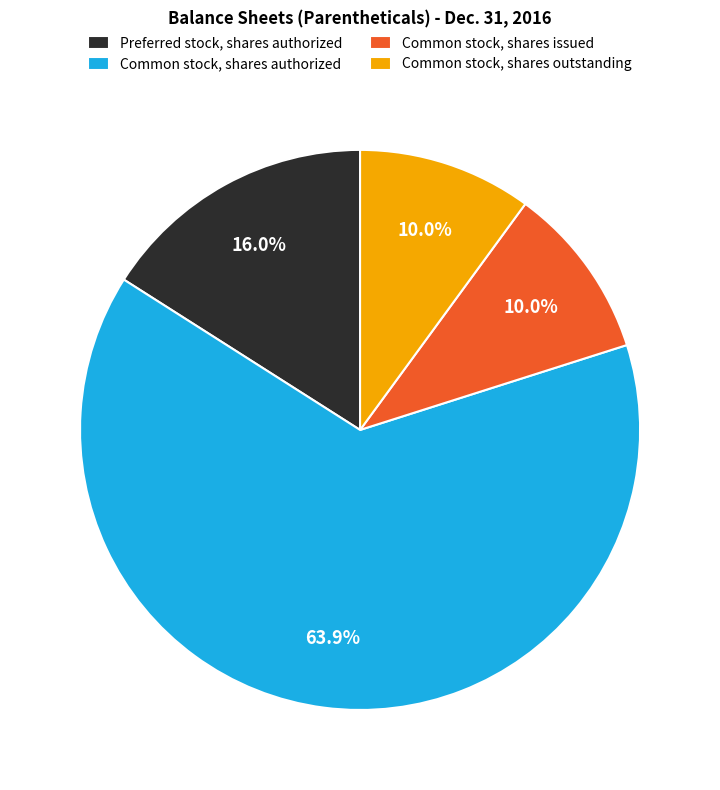

How many slices are in this pie chart?

4